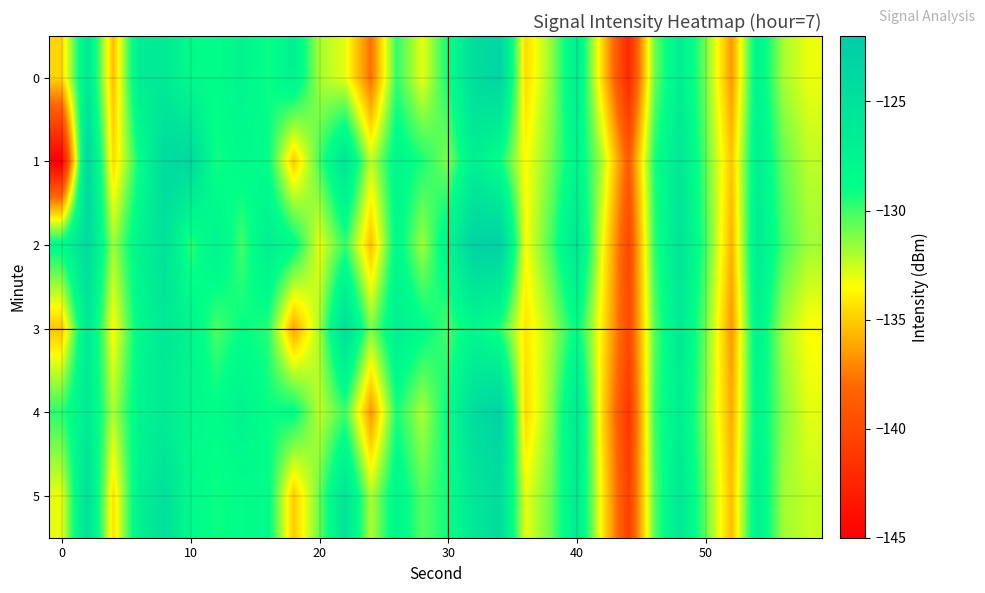

How many series are shown in this chart?

6